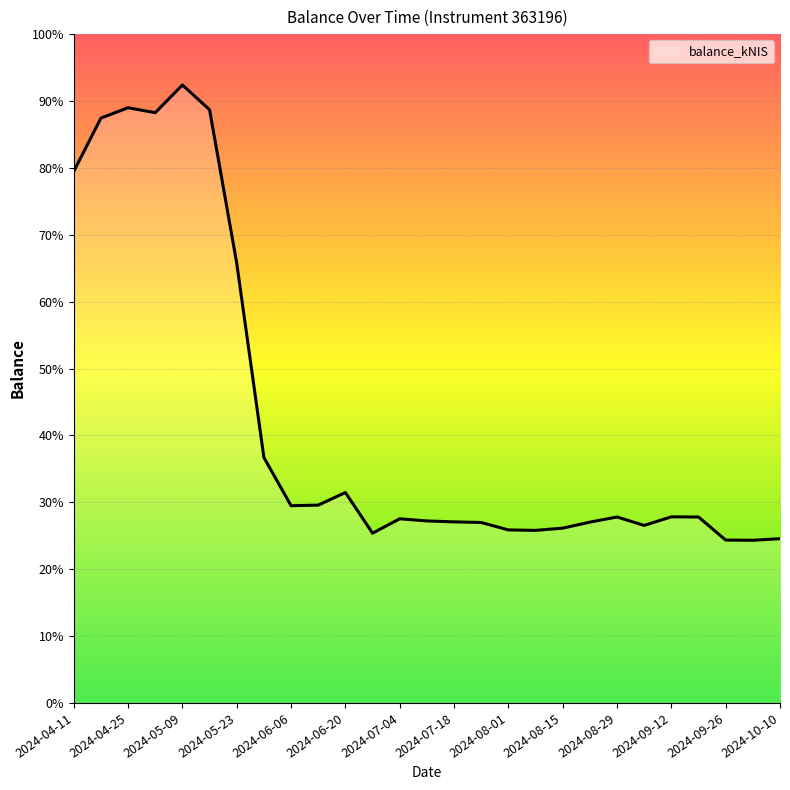

Does the chart display data point markers on the line(s)?

No